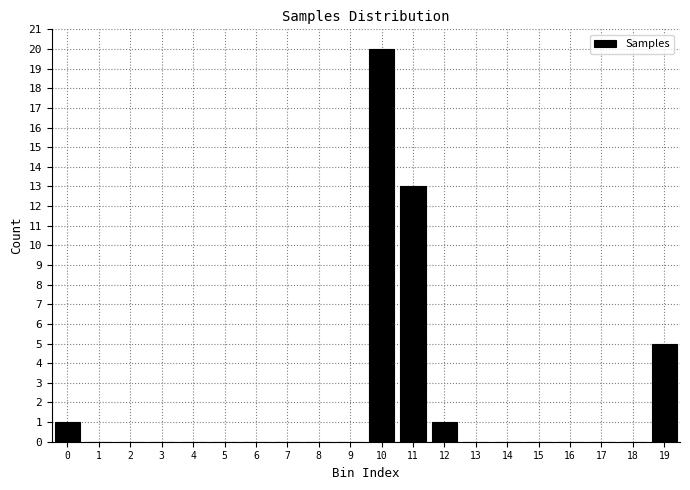

Reading left to right, extract all data points from this chart.

0=1	1=0	2=0	3=0	4=0	5=0	6=0	7=0	8=0	9=0	10=20	11=13	12=1	13=0	14=0	15=0	16=0	17=0	18=0	19=5